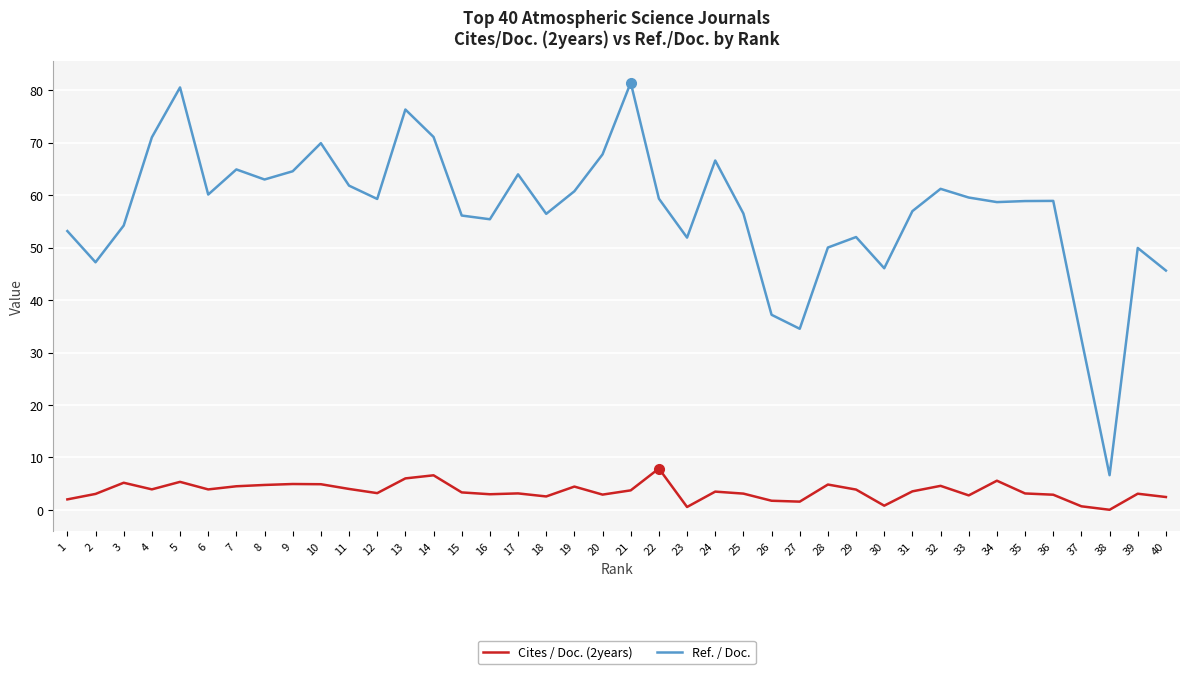

The value of Ref. / Doc. at 27 is 17.8. True or false?

False